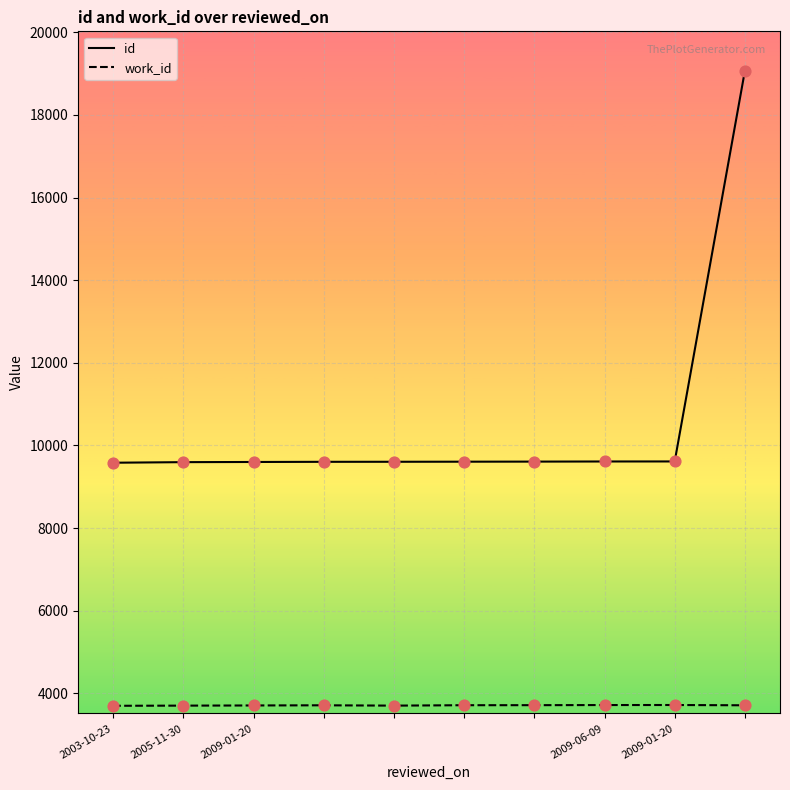

At how many categories does at least one series exceed 4430?

10